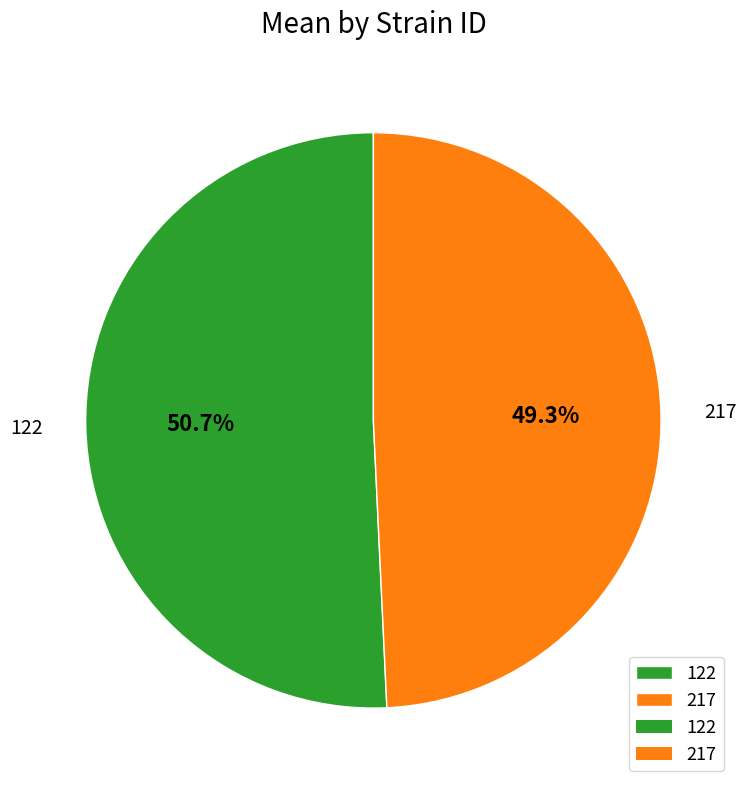

To the nearest percent, what percentage of the pie is 122?

51%